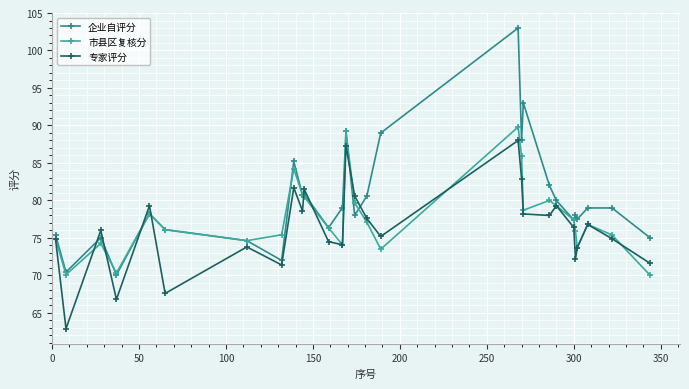

Reading left to right, transcribe all the data shown in this chart.

企业自评分: 75.4	70.4	75.0	70.1	78.2	76.1	74.6	72.0	85.2	80.7	80.8	76.4	79.0	89.2	78.0	80.6	89.0	103.0	88.0	93.0	82.0	80.0	77.4	78.0	77.5	79.0	79.0	75.0
市县区复核分: 74.9	70.1	74.3	70.3	78.2	76.1	74.6	75.4	84.2	80.8	80.5	76.3	74.1	89.2	79.7	77.1	73.5	89.8	85.9	78.7	80.0	79.3	77.4	75.9	73.7	76.8	75.4	70.0
专家评分: 74.8	62.9	76.0	66.8	79.3	67.6	73.8	71.4	81.7	78.6	81.5	74.5	74.1	87.3	80.6	77.6	75.2	88.0	82.9	78.2	78.0	79.3	76.4	72.2	73.7	76.8	74.9	71.6